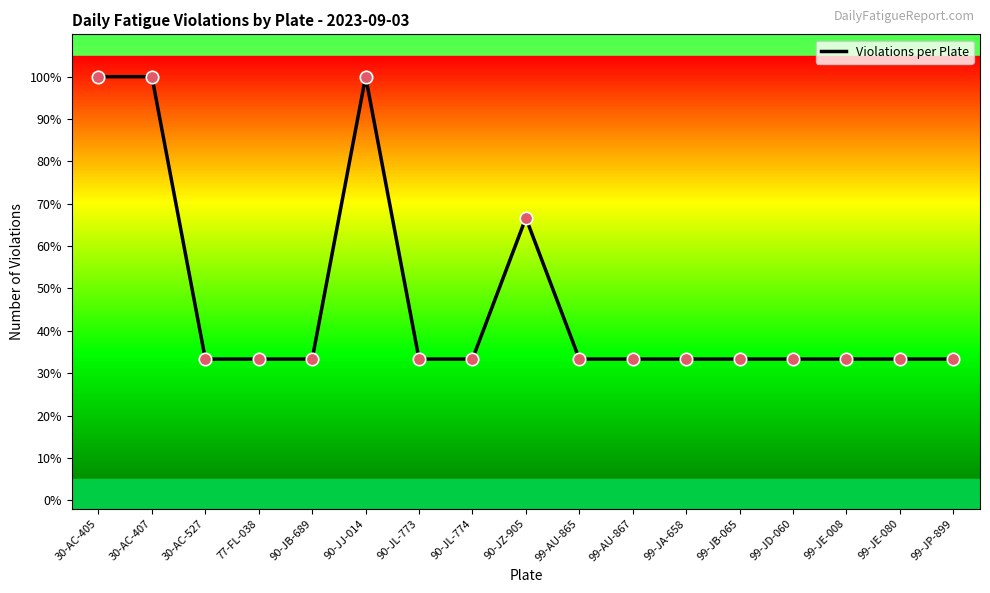

Between 30-AC-407 and 90-JZ-905, which is larger?

30-AC-407